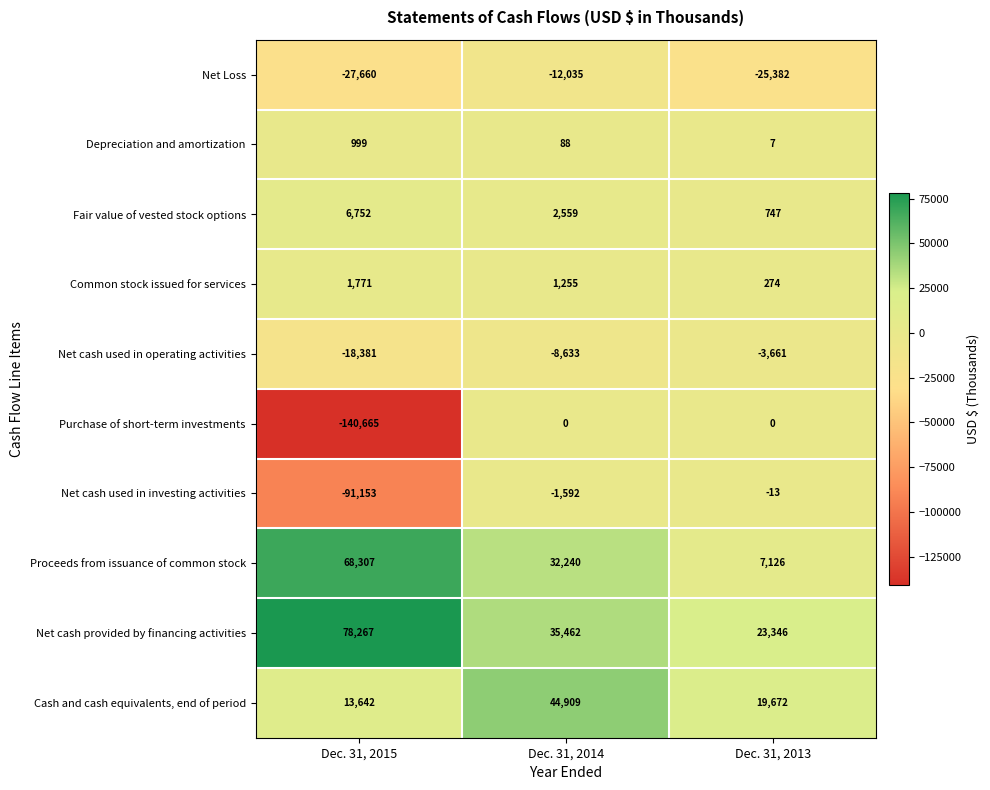

Reading left to right, transcribe all the data shown in this chart.

Net Loss: -27660	-12035	-25382
Depreciation and amortization: 999	88	7
Fair value of vested stock options: 6752	2559	747
Common stock issued for services: 1771	1255	274
Net cash used in operating activities: -18381	-8633	-3661
Purchase of short-term investments: -140665	0	0
Net cash used in investing activities: -91153	-1592	-13
Proceeds from issuance of common stock: 68307	32240	7126
Net cash provided by financing activities: 78267	35462	23346
Cash and cash equivalents, end of period: 13642	44909	19672